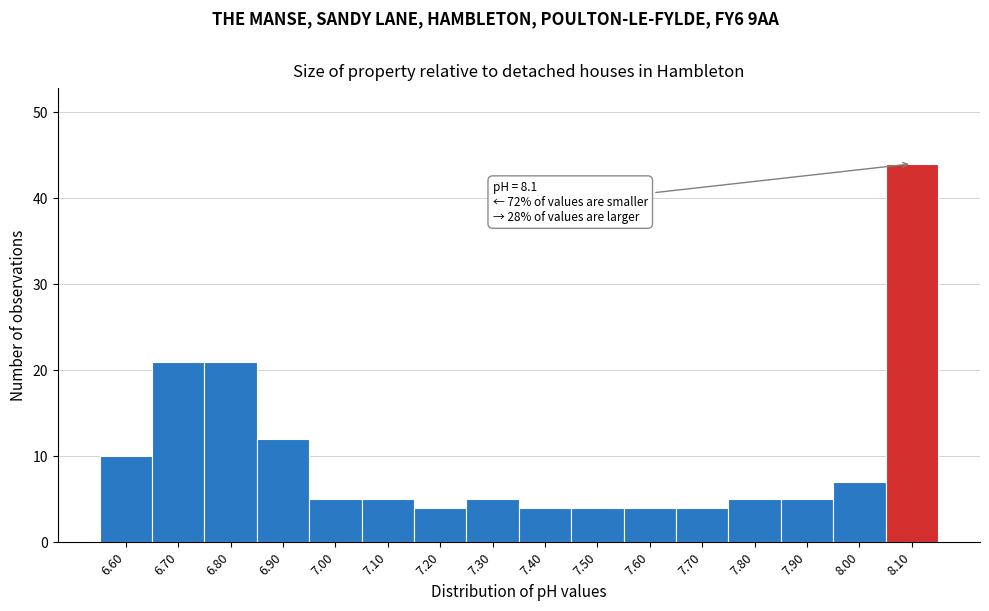

Which range on the x-axis has the tallest bar?

8.05 to 8.15